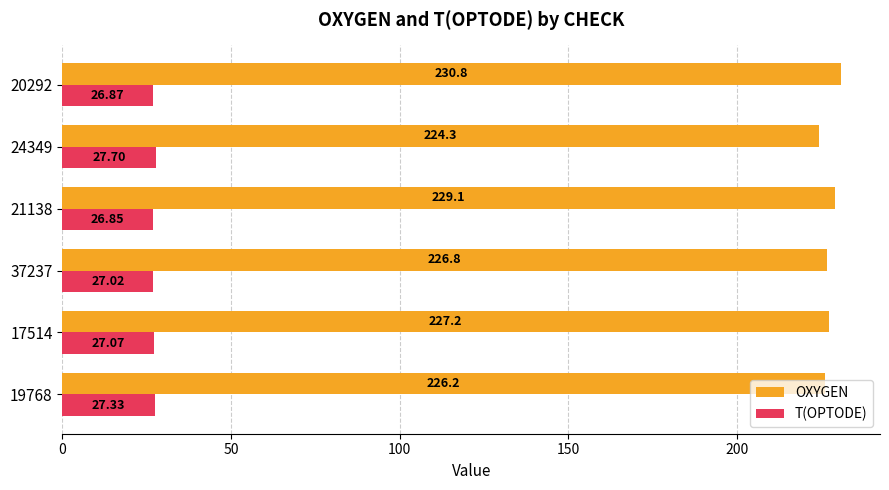

At which category is the sum across all series the highest?

20292